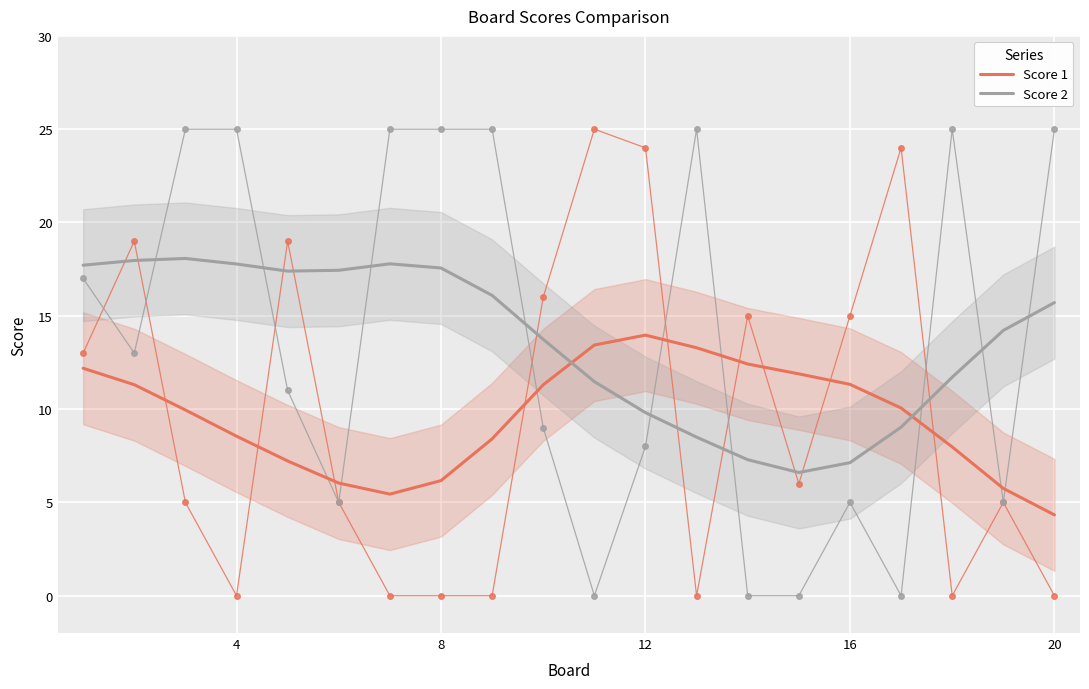

How many lines are shown in the chart?

2